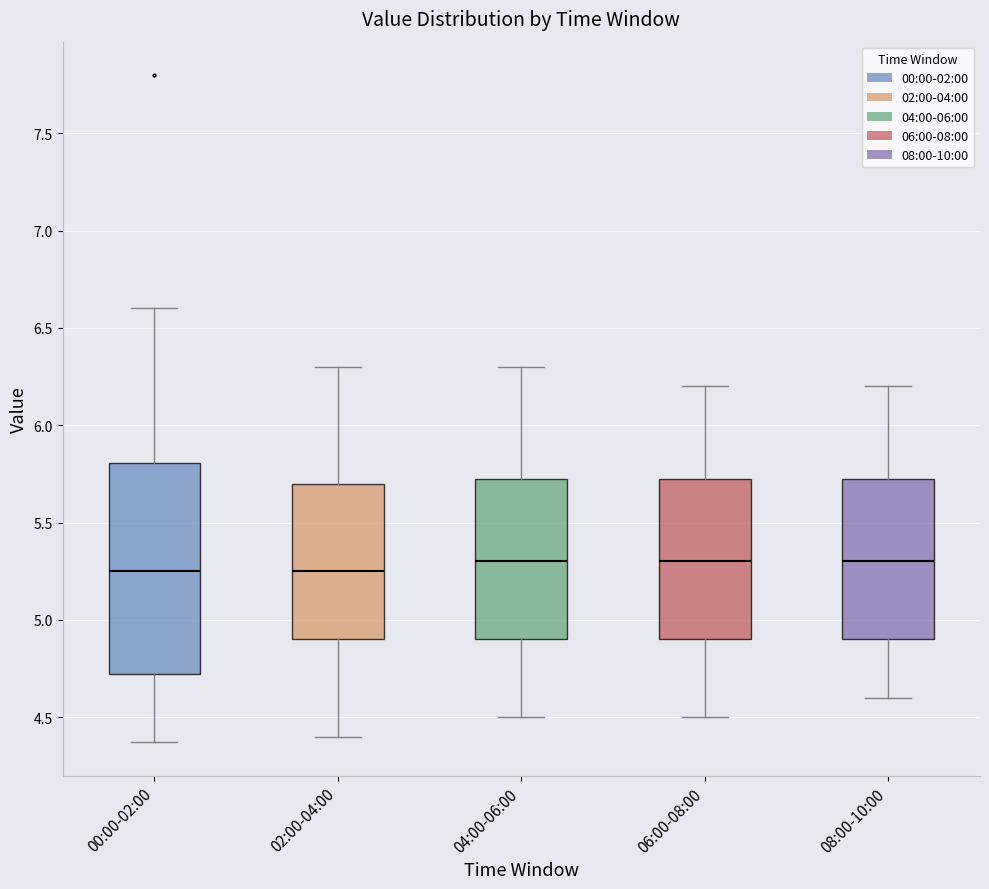

Where is the upper edge of the box for 00:00-02:00 on the y-axis? The values are not printed on the chart, so give them approximately, as read against the axis.

5.80